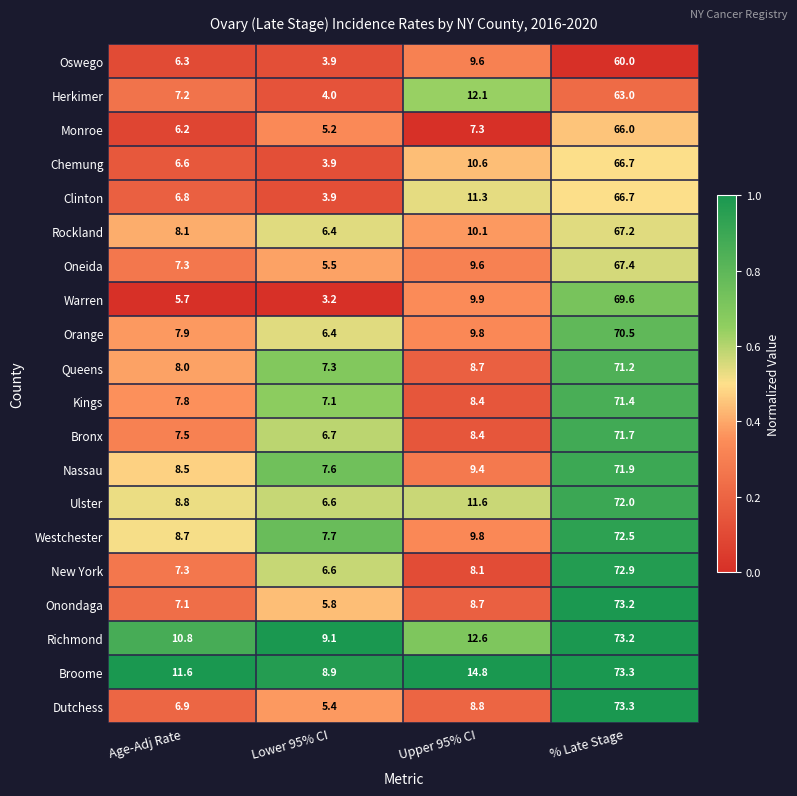

At which category is the sum across all series the highest?

% Late Stage